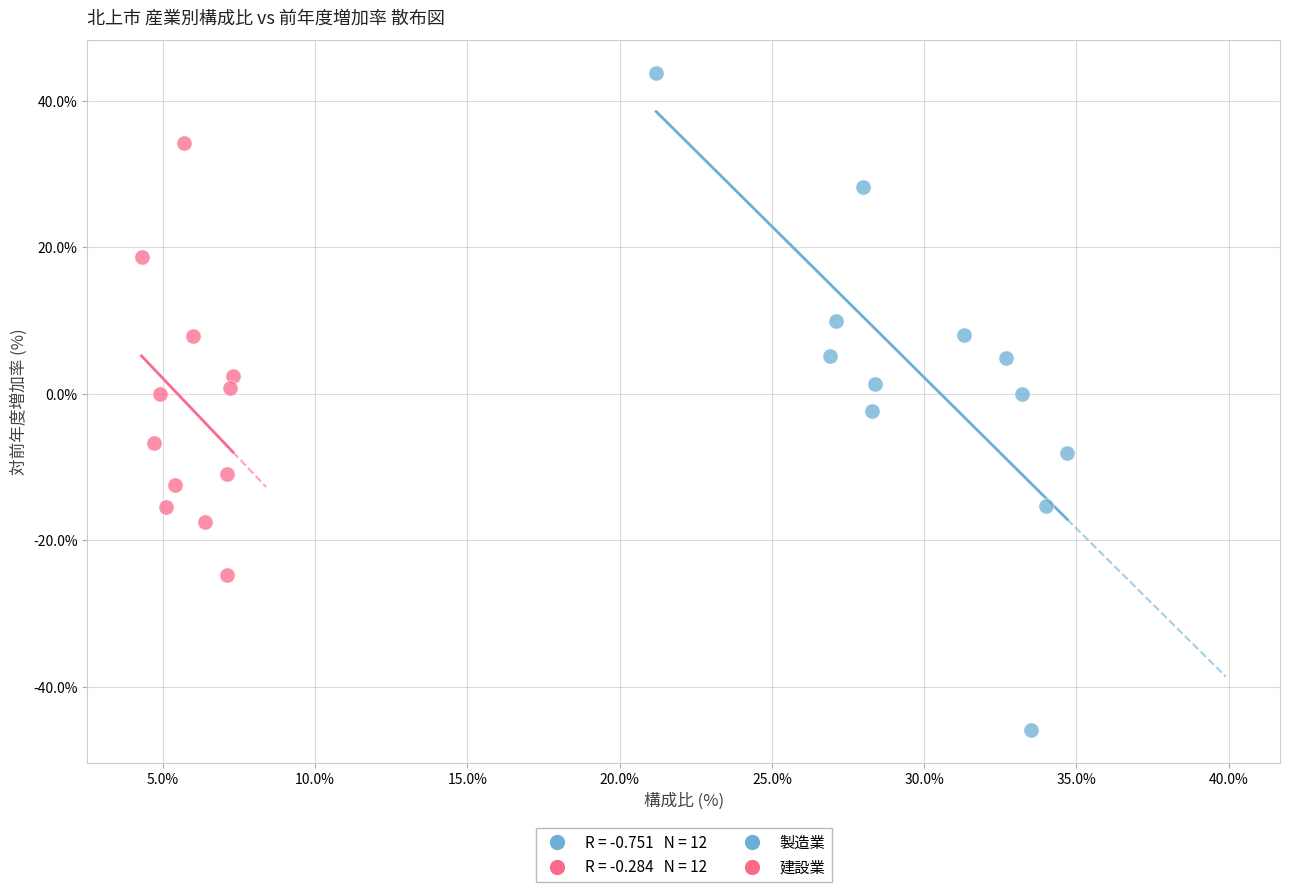

Which series contains the highest Y value?

製造業